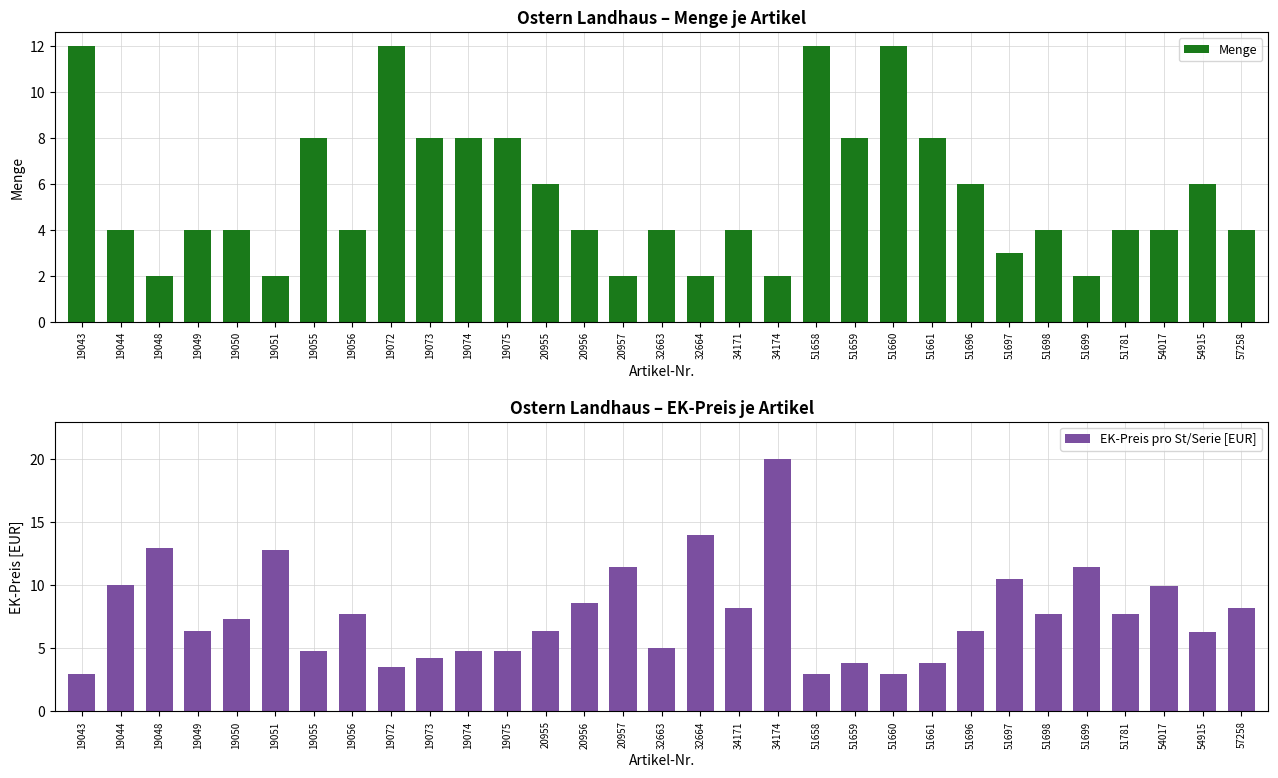

At how many categories does at least one series exceed 11?

10